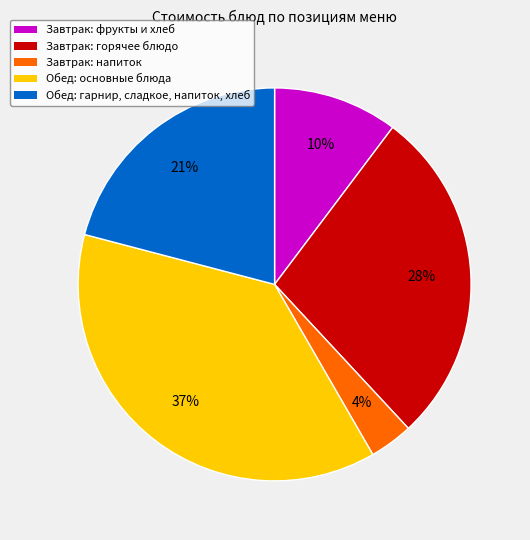

Is there any slice that represents more than half of the pie?

No